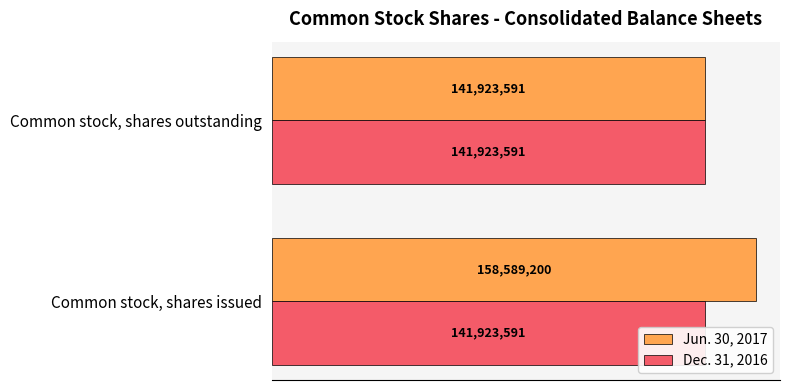

How many categories are shown in the chart?

2